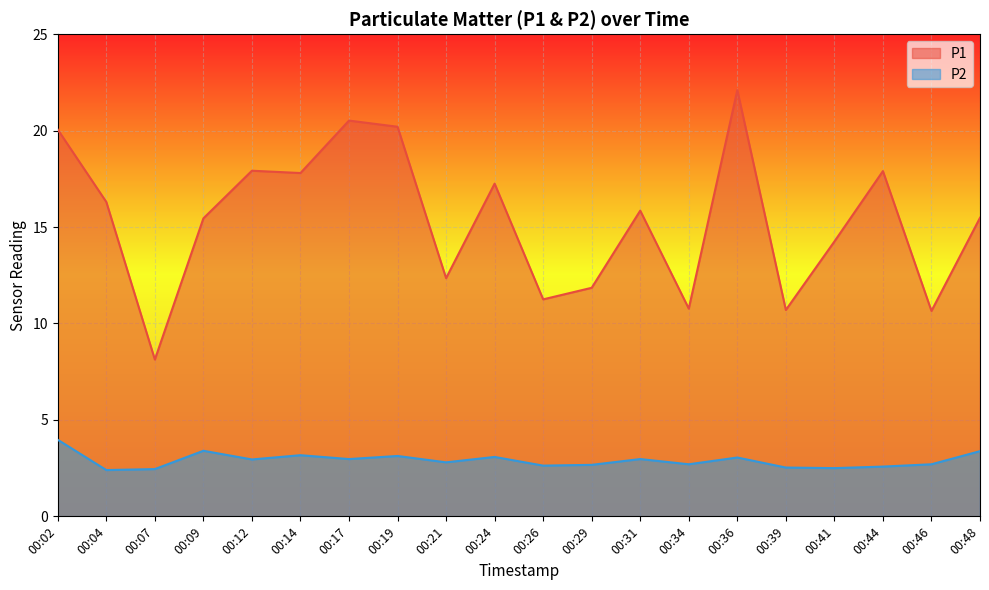

Is it true that P2 equals 0.9 at 00:46?

False